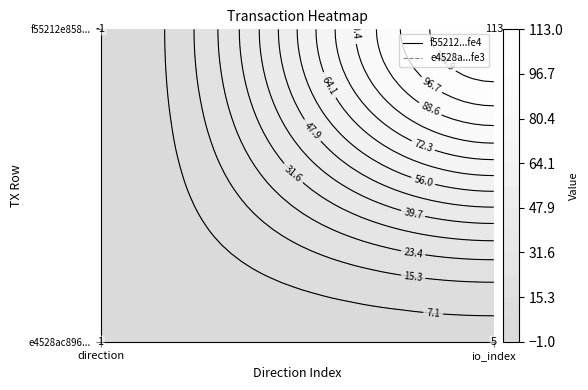

Reading right to left, what are all the values shown in this chart?

f55212e8589f6c5a84e11ea2e2a36f5aa7f94e4: 113	-1
e4528ac896547ea504e5c2492f8ea4ac5573fe3: 5	1